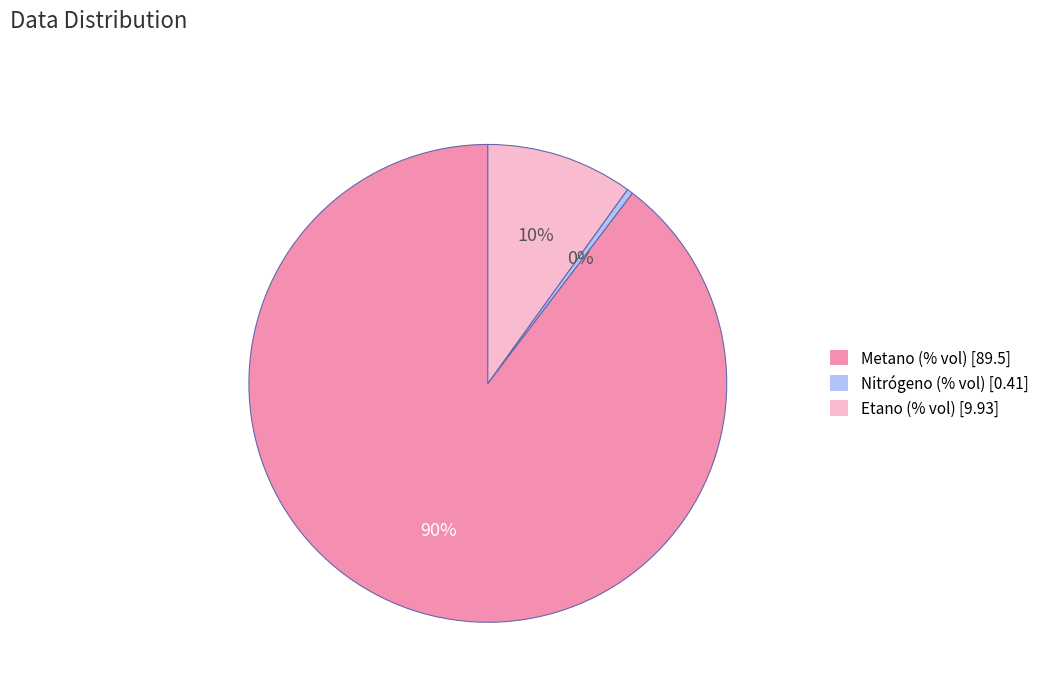

The Nitrógeno (% vol) slice represents 0% of the pie. True or false?

True